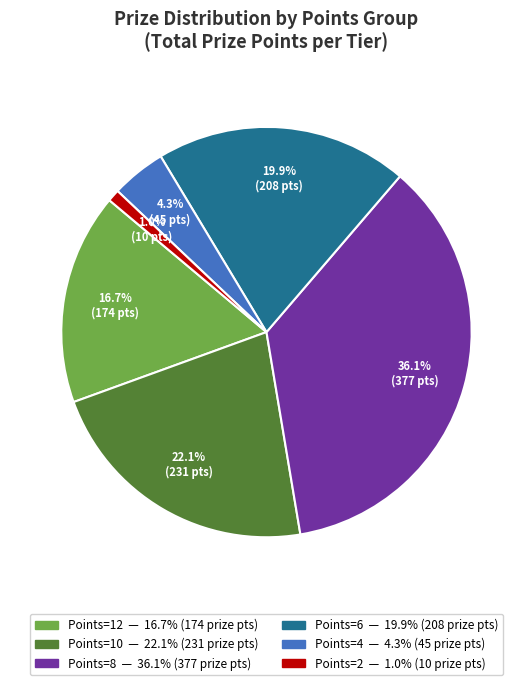

Does any single category account for the majority?

No